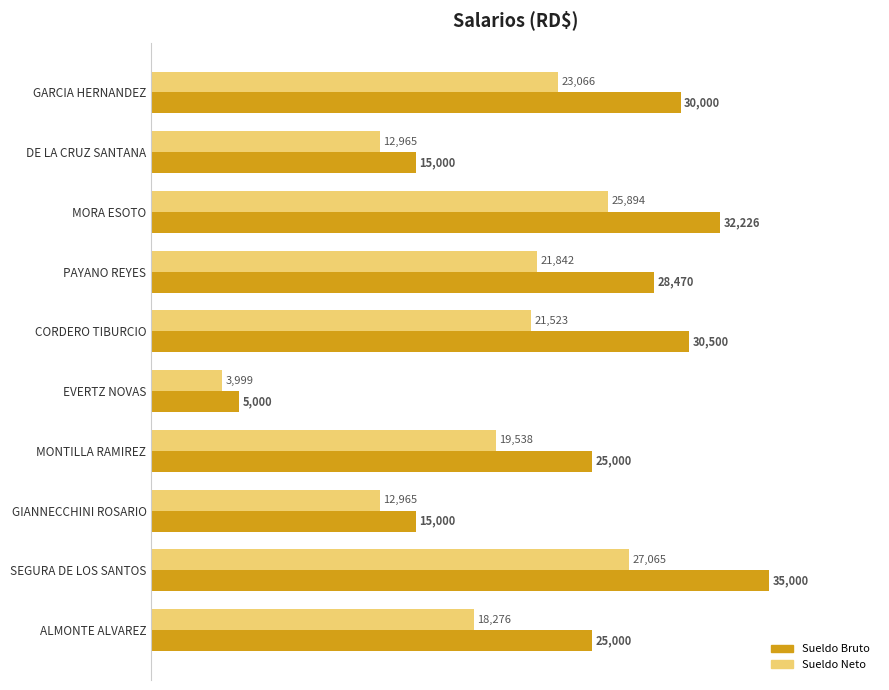

Is it true that Sueldo Bruto equals 7919.0 at ALMONTE ALVAREZ?

False